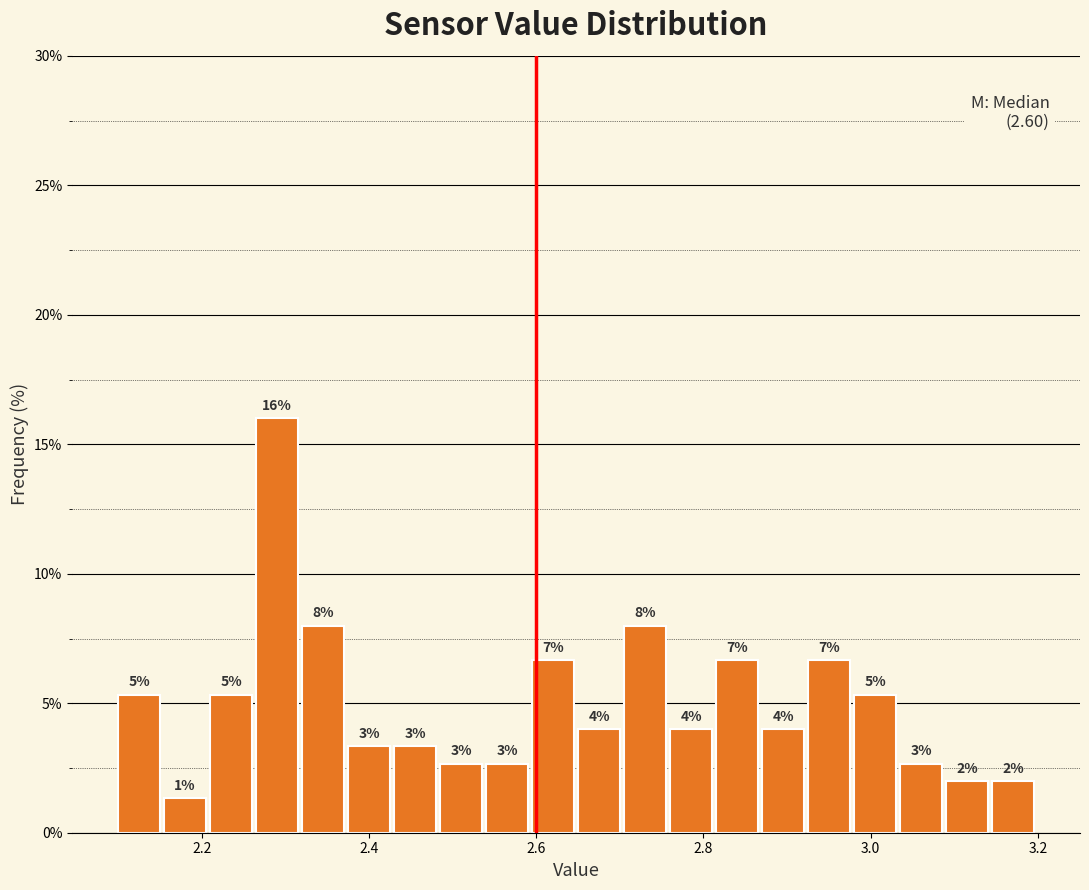

Around what value on the x-axis is the tallest bar? Give the approximate position of its centre, as read against the axis.

2.30